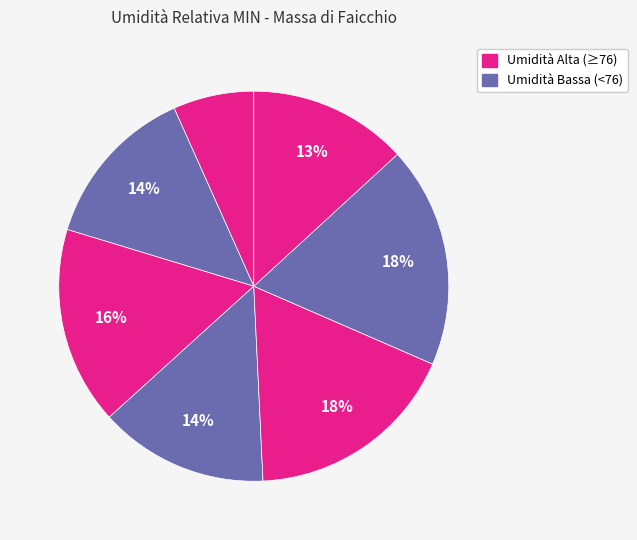

How many segments does this pie chart have?

7